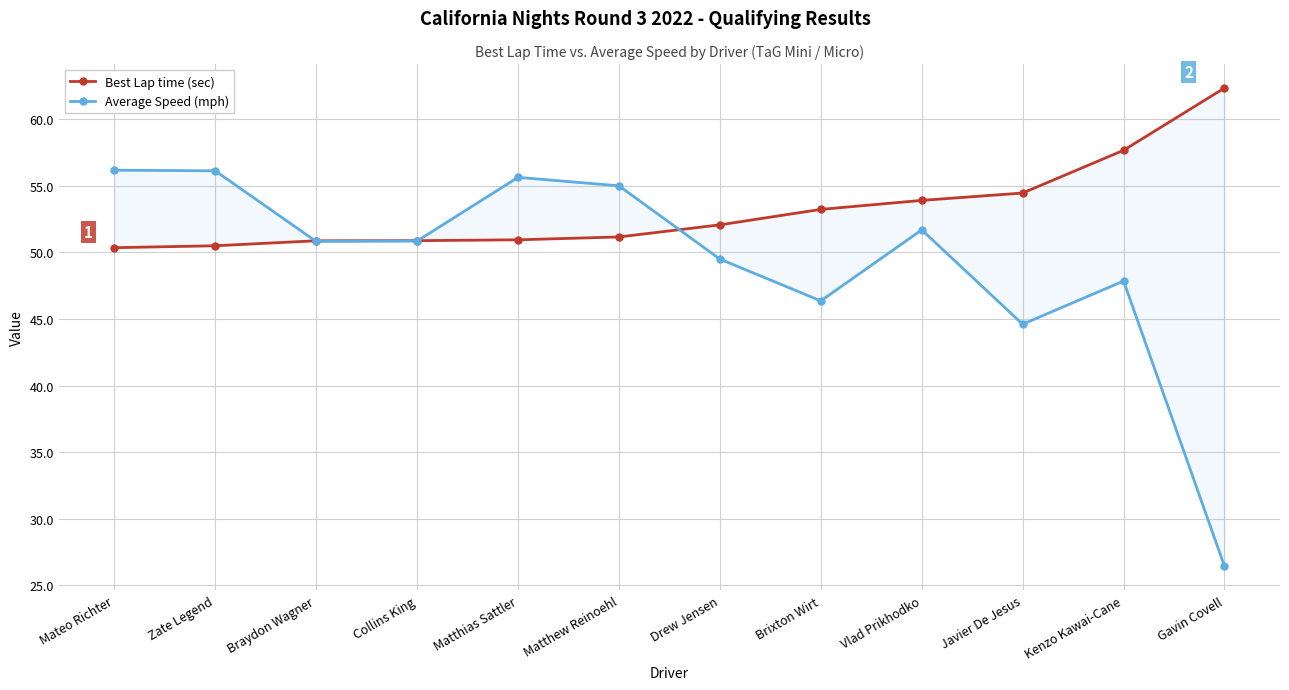

Is it true that Average Speed (mph) equals 51.7 at Vlad Prikhodko?

True